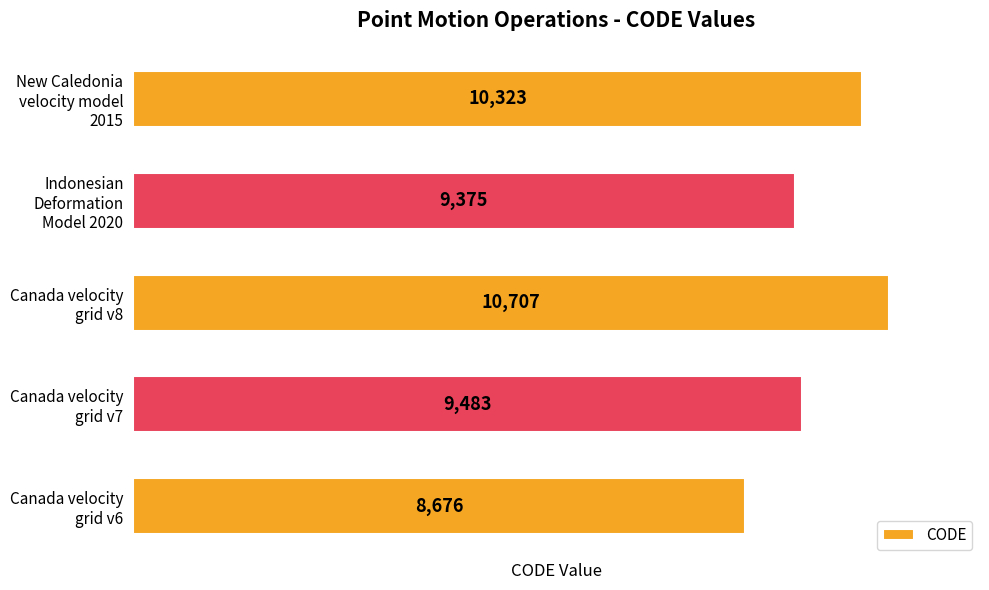

What is the average value?

9713